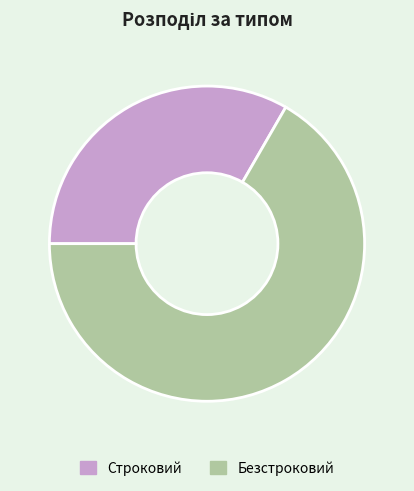

Is it true that Безстроковий is 67% of the pie?

True